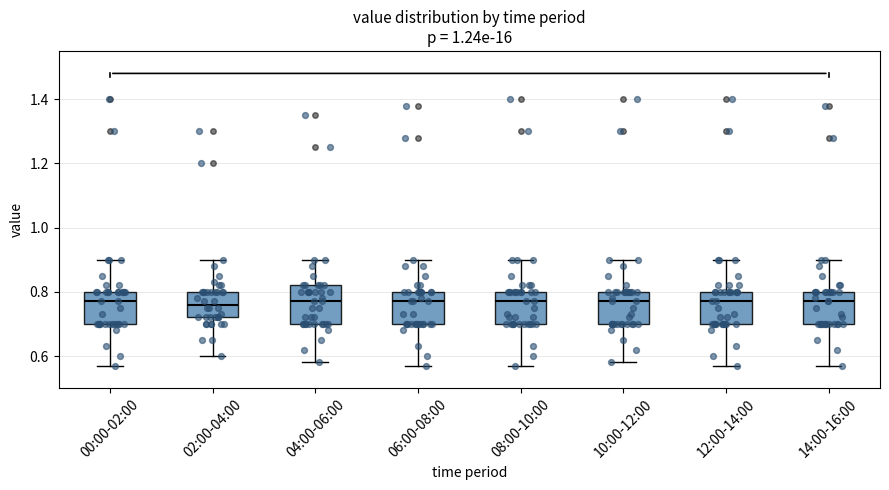

Reading left to right, transcribe this box plot: for each box, give where its median line is, the range the box spans, and where its two whiskers end, as read against the y-axis. The values are not printed on the chart, so give them approximately, as read against the axis.

00:00-02:00: median 0.78, box 0.70 to 0.80, whiskers 0.58 to 0.90
02:00-04:00: median 0.76, box 0.72 to 0.80, whiskers 0.60 to 0.90
04:00-06:00: median 0.78, box 0.70 to 0.82, whiskers 0.58 to 0.90
06:00-08:00: median 0.78, box 0.70 to 0.80, whiskers 0.58 to 0.90
08:00-10:00: median 0.78, box 0.70 to 0.80, whiskers 0.58 to 0.90
10:00-12:00: median 0.78, box 0.70 to 0.80, whiskers 0.58 to 0.90
12:00-14:00: median 0.78, box 0.70 to 0.80, whiskers 0.58 to 0.90
14:00-16:00: median 0.78, box 0.70 to 0.80, whiskers 0.58 to 0.90